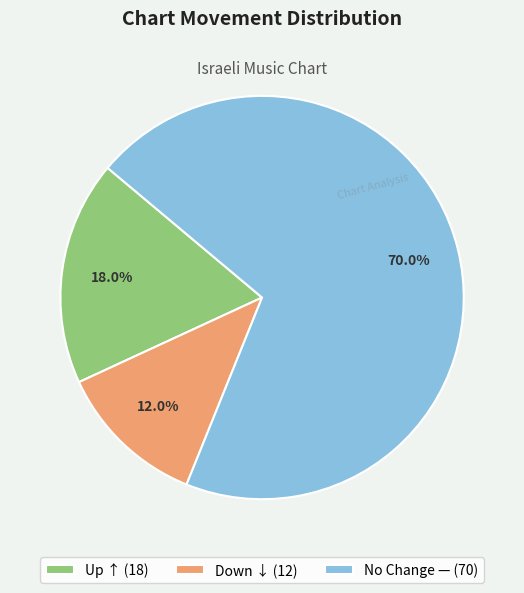

Combined, do No Change — (70) and Down ↓ (12) account for over 50%?

Yes